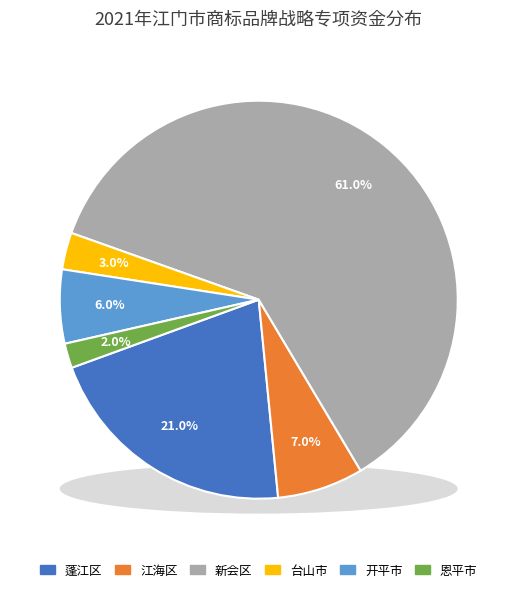

How many segments does this pie chart have?

6